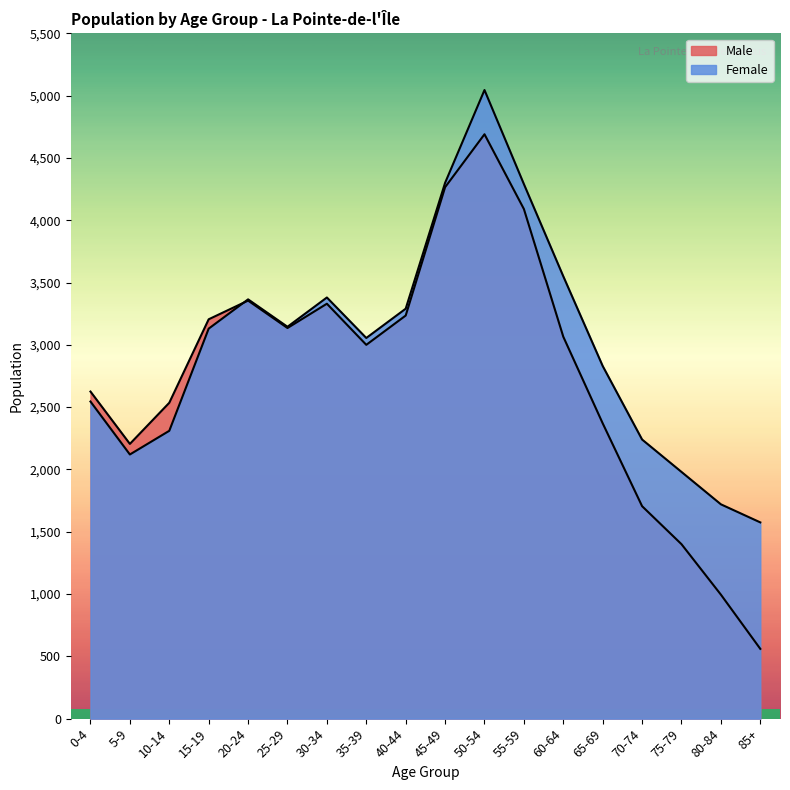

What is the spread (max minus min) of values at 45-49?

35